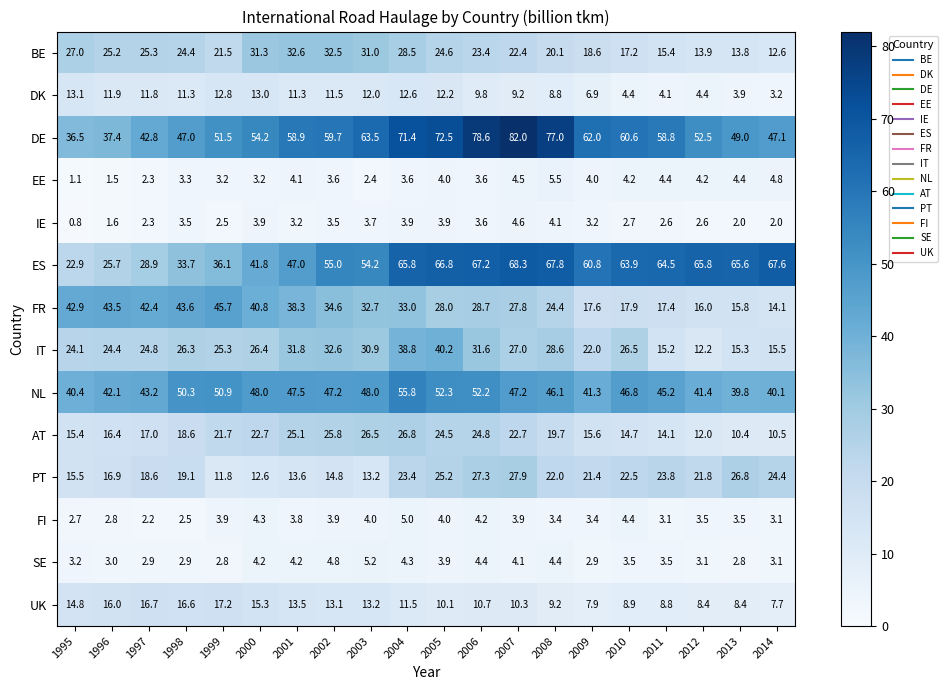

Which series has the widest spread of values?

DE